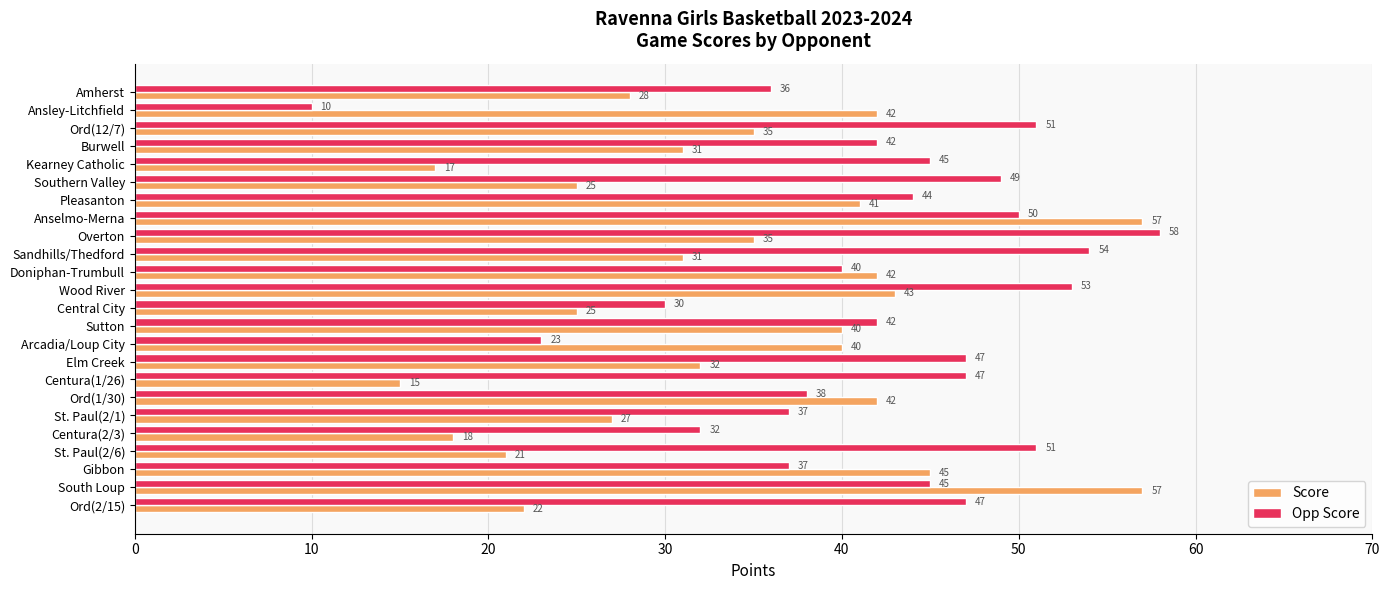

Rank the series at Wood River from highest to lowest value.

Opp Score, Score